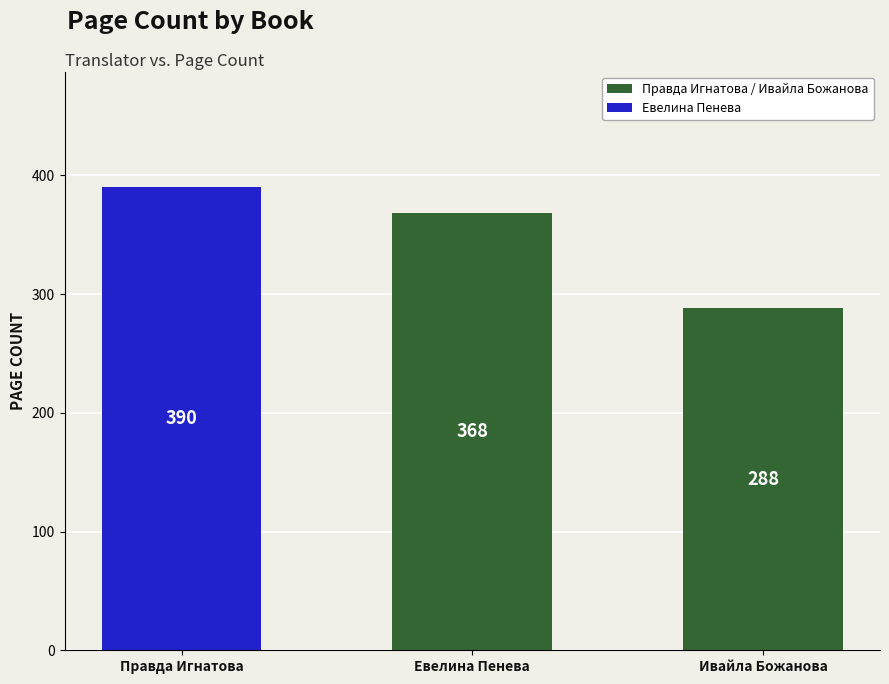

How many data points are less than 368?

1